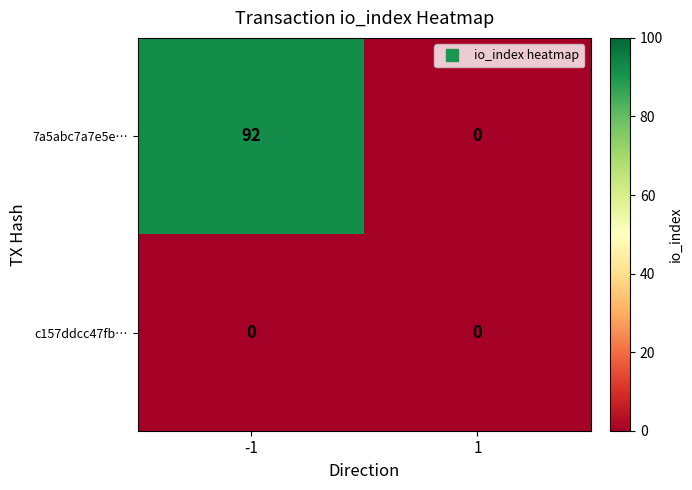

Reading left to right, transcribe all the data shown in this chart.

7a5abc7a7e5e…: -1=92	1=0
c157ddcc47fb…: -1=0	1=0